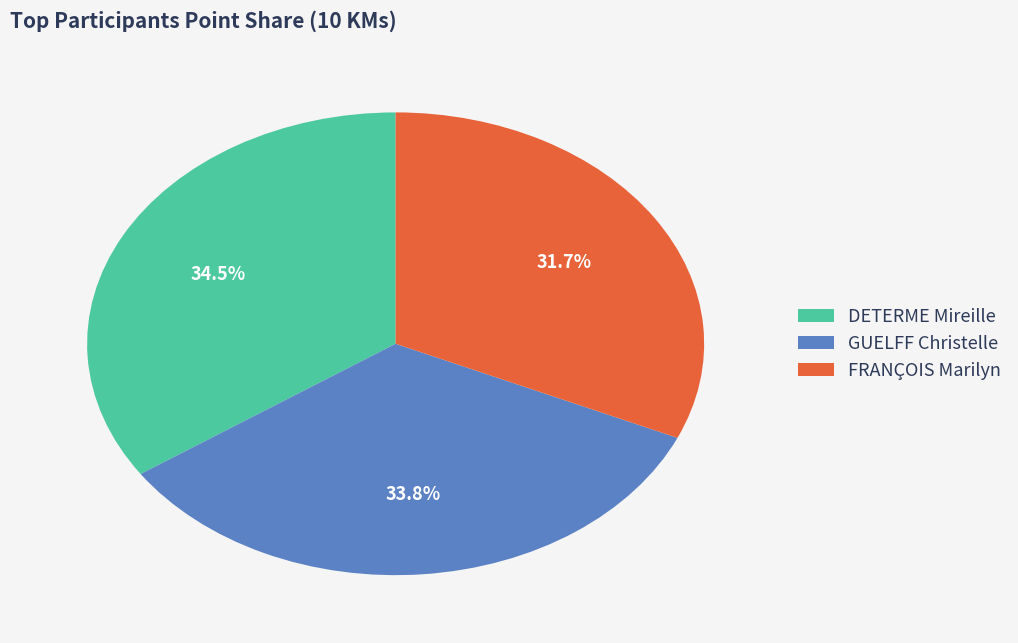

What portion of the pie excludes GUELFF Christelle?

66.2%